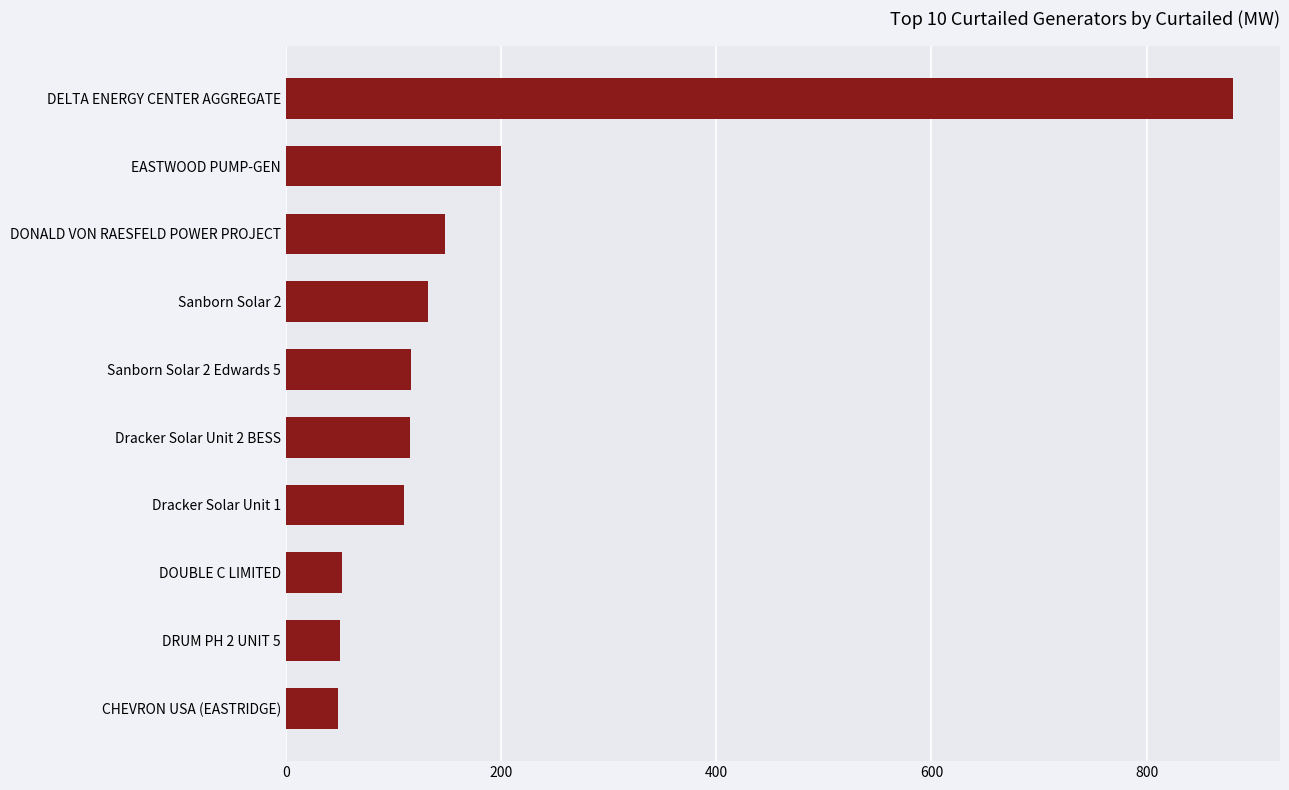

What is the greatest value displayed?

880.0